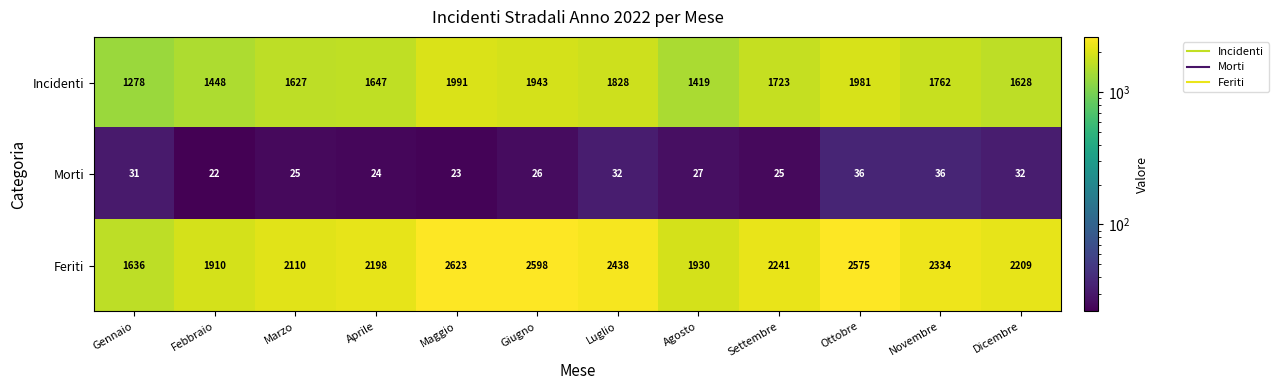

Which series has the largest range (max minus min)?

Feriti